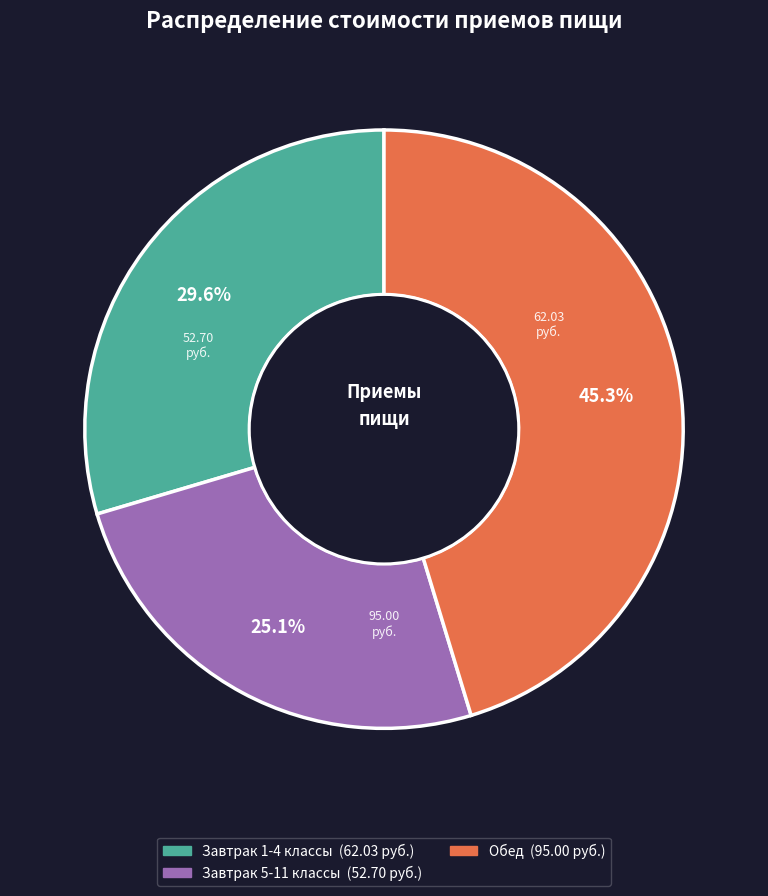

Is there a majority slice in this chart?

No